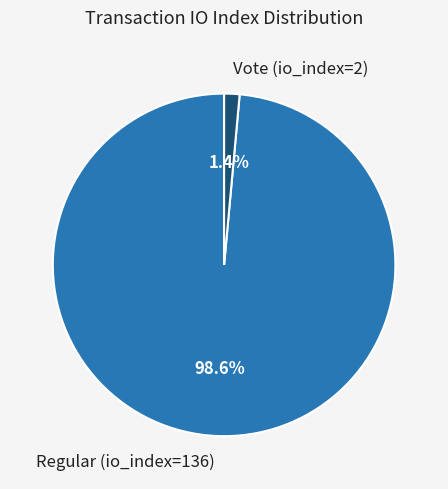

Which has a higher value, Regular (io_index=136) or Vote (io_index=2)?

Regular (io_index=136)